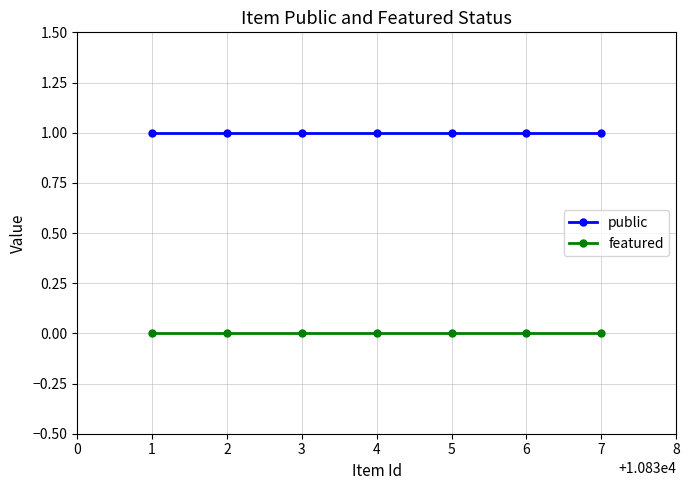

True or false: featured and public cross at least once.

False